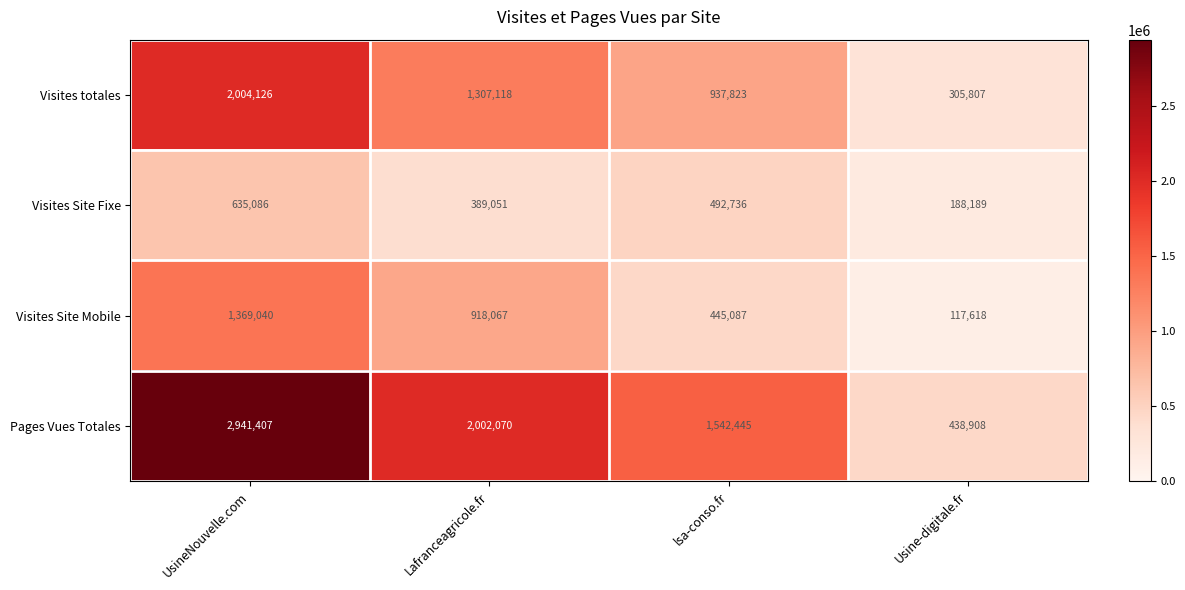

What is the smallest value displayed?

117618